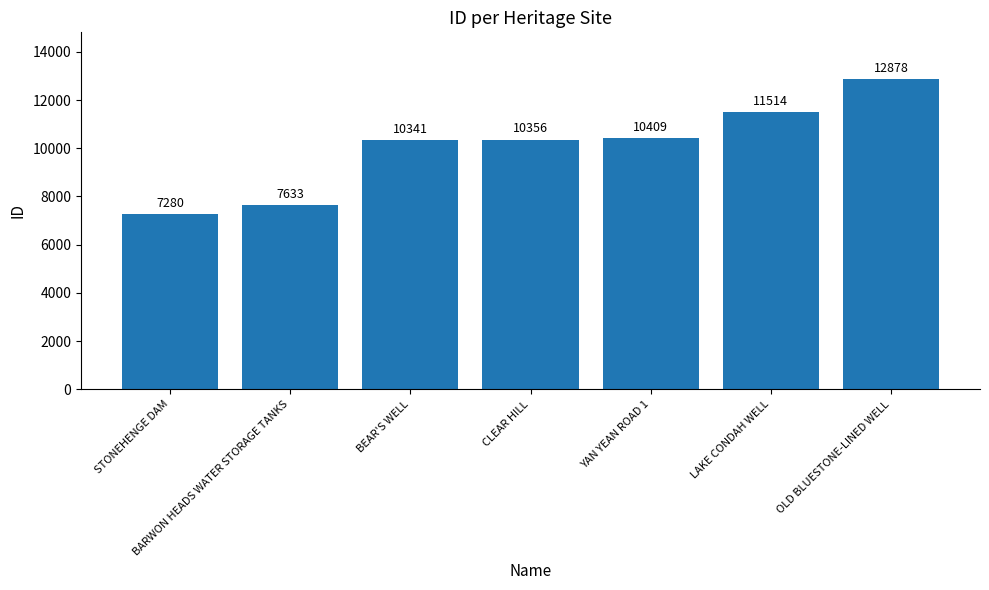

What is the label of the 3rd bar from the left?

BEAR'S WELL